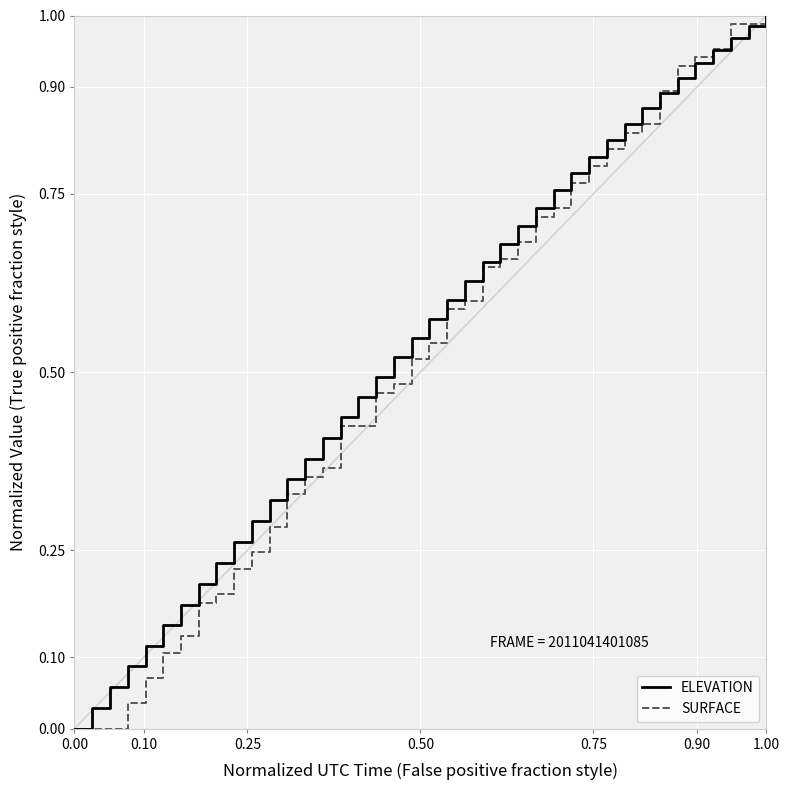

What are all the series names shown in the legend?

ELEVATION, SURFACE